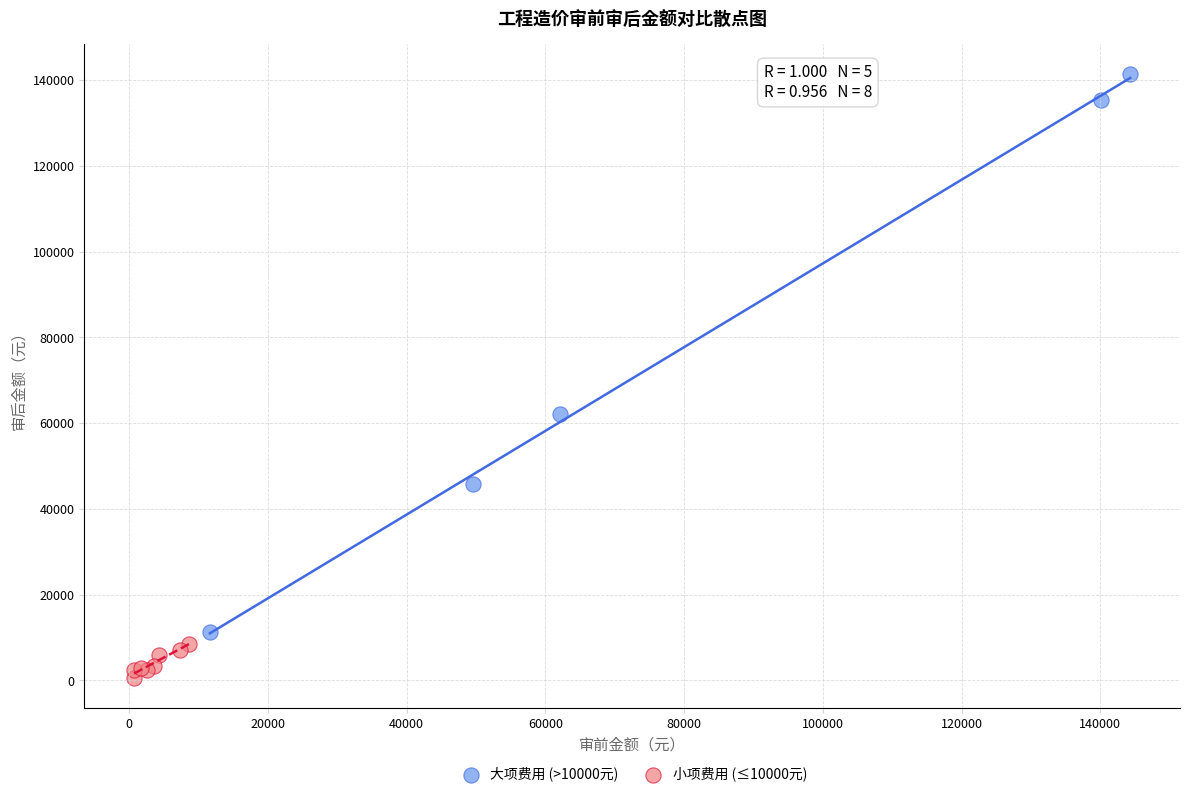

Which series contains the highest Y value?

大项费用 (>10000元)